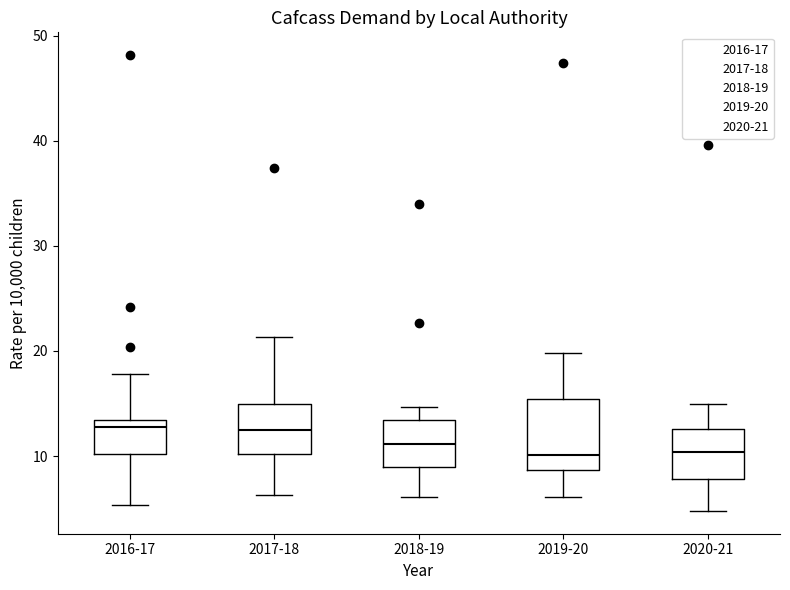

Reading left to right, transcribe this box plot: for each box, give where its median line is, the range the box spans, and where its two whiskers end, as read against the y-axis. The values are not printed on the chart, so give them approximately, as read against the axis.

2016-17: median 13 (just below the box's upper edge), box 10 to 13, whiskers 5 to 18
2017-18: median 12, box 10 to 15, whiskers 6 to 21
2018-19: median 11, box 9 to 13, whiskers 6 to 15
2019-20: median 10, box 9 to 15, whiskers 6 to 20
2020-21: median 10, box 8 to 13, whiskers 5 to 15